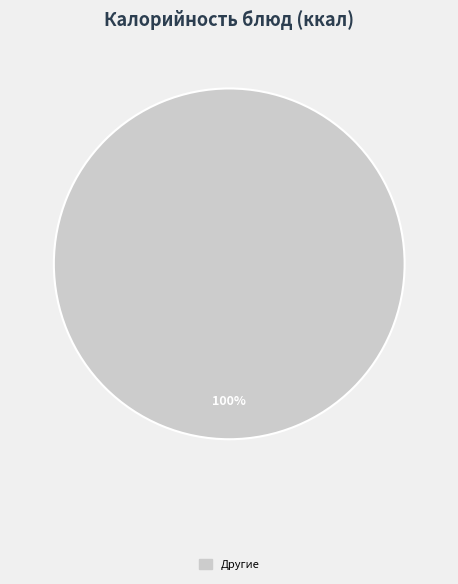

The Другие slice represents 100% of the pie. True or false?

True